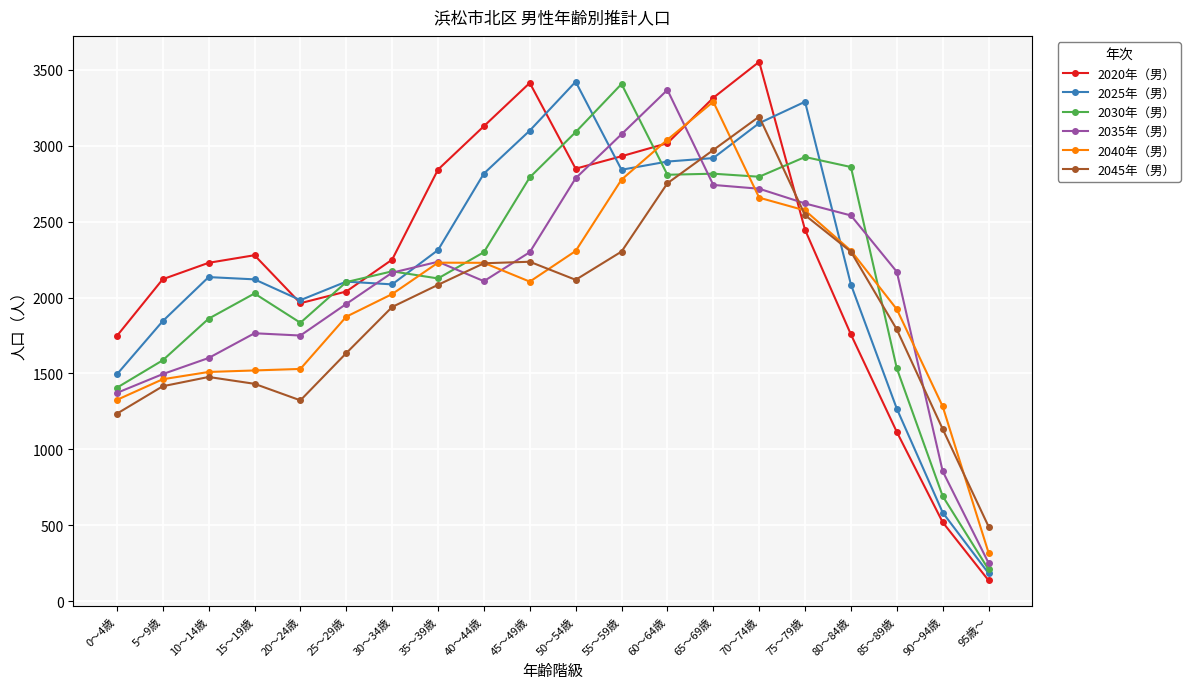

True or false: 2045年（男） and 2020年（男） intersect in this chart.

True